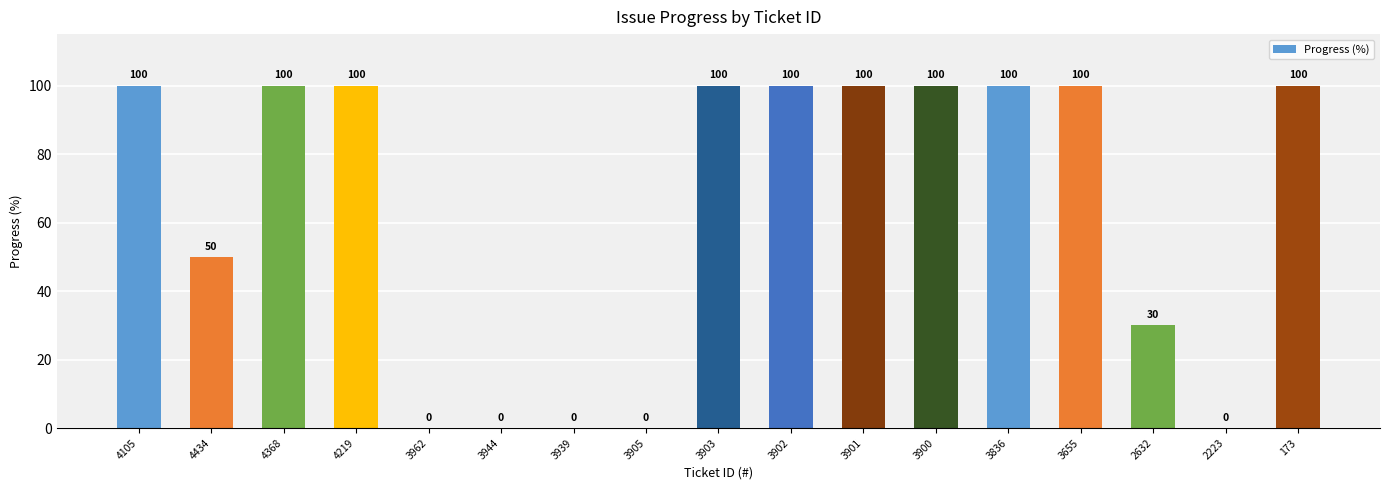

What is the sum of the values at 3900 and 3902?

200